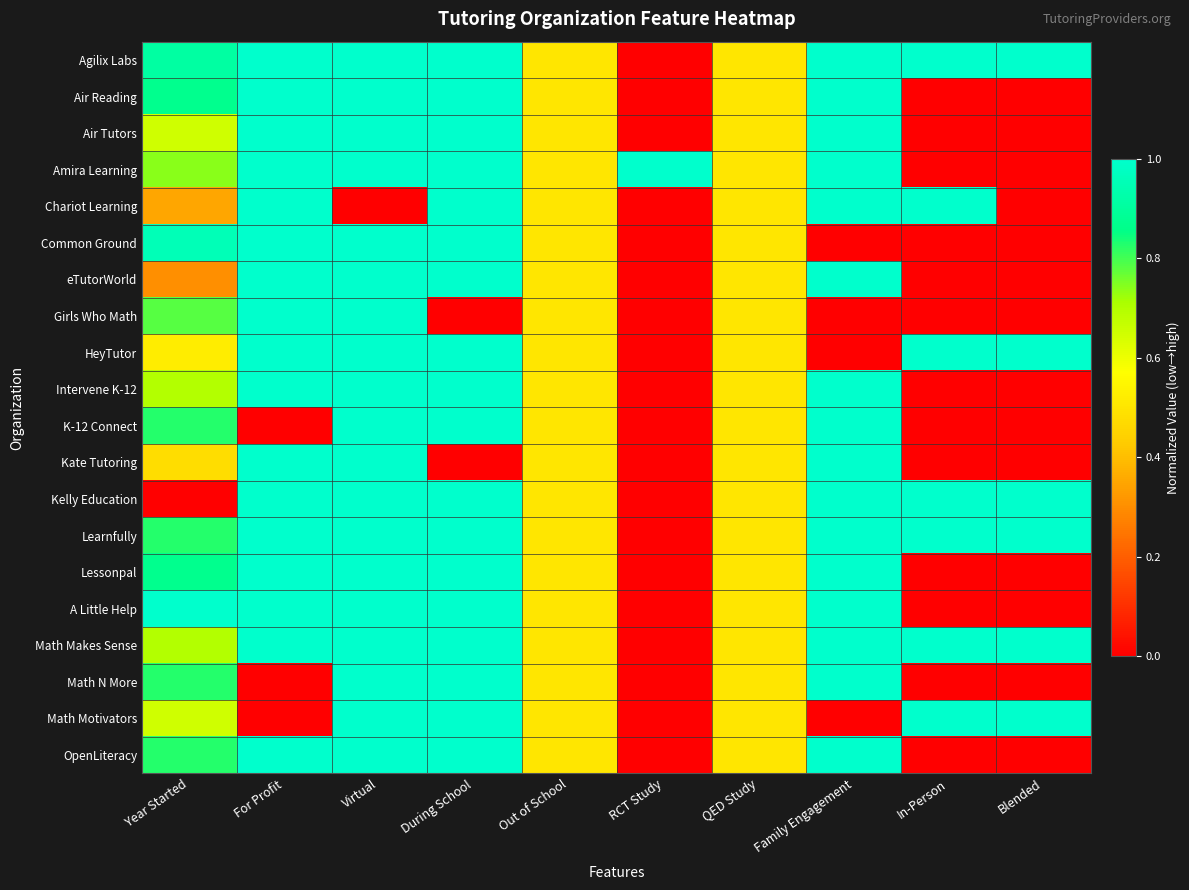

Rank the series at Year Started from lowest to highest value.

Kelly Education, eTutorWorld, Chariot Learning, Kate Tutoring, HeyTutor, Air Tutors, Math Motivators, Intervene K-12, Math Makes Sense, Amira Learning, Girls Who Math, K-12 Connect, Learnfully, Math N More, OpenLiteracy, Air Reading, Lessonpal, Agilix Labs, Common Ground, A Little Help